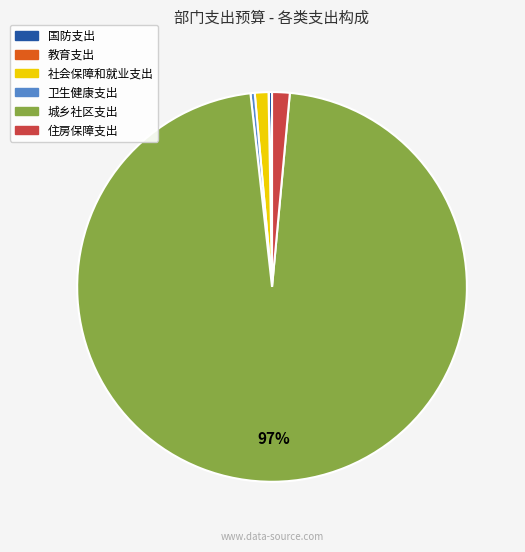

Does 城乡社区支出 account for over 50% of the chart?

Yes